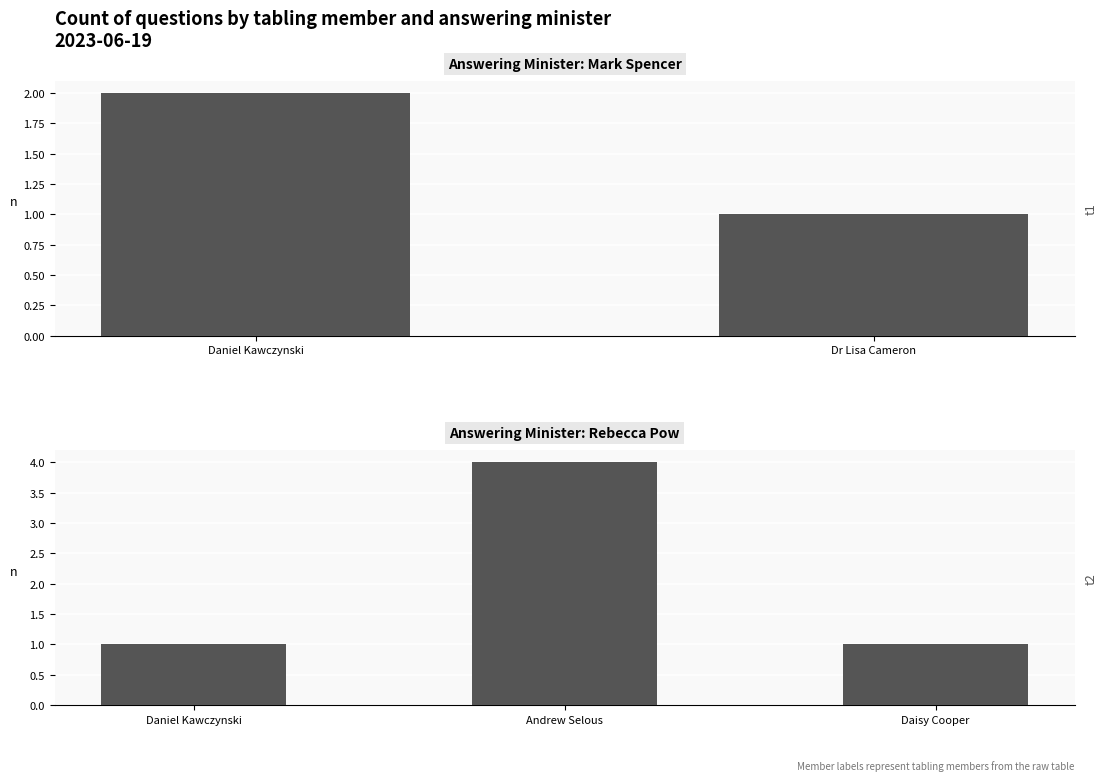

What is the value of the 4th bar from the left?

1